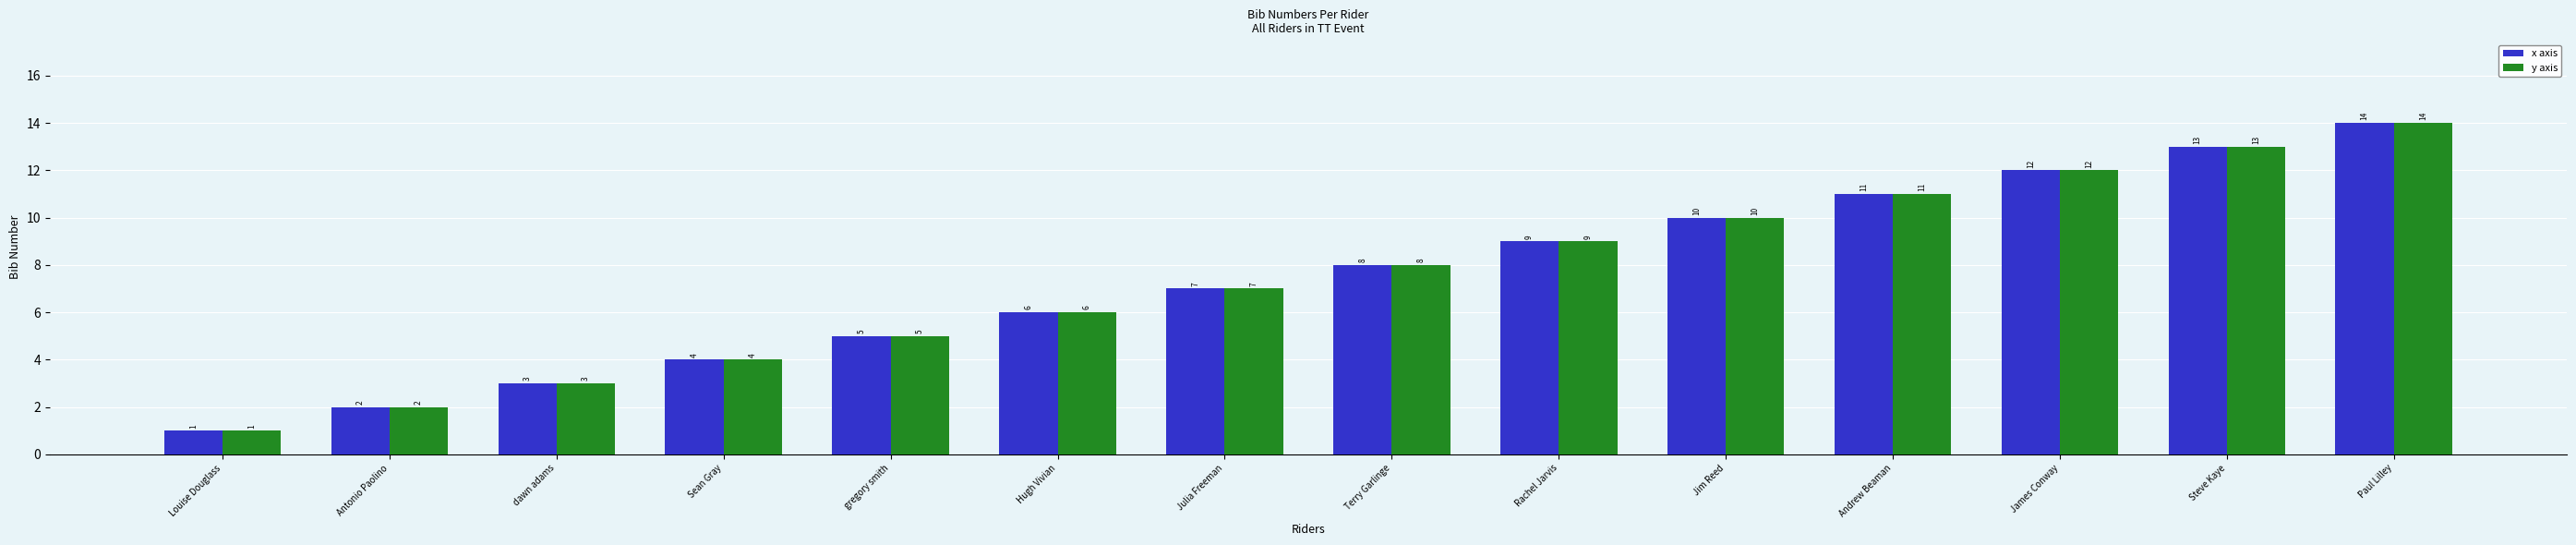

What is the value of the x axis bar at the 7th from the left?

7